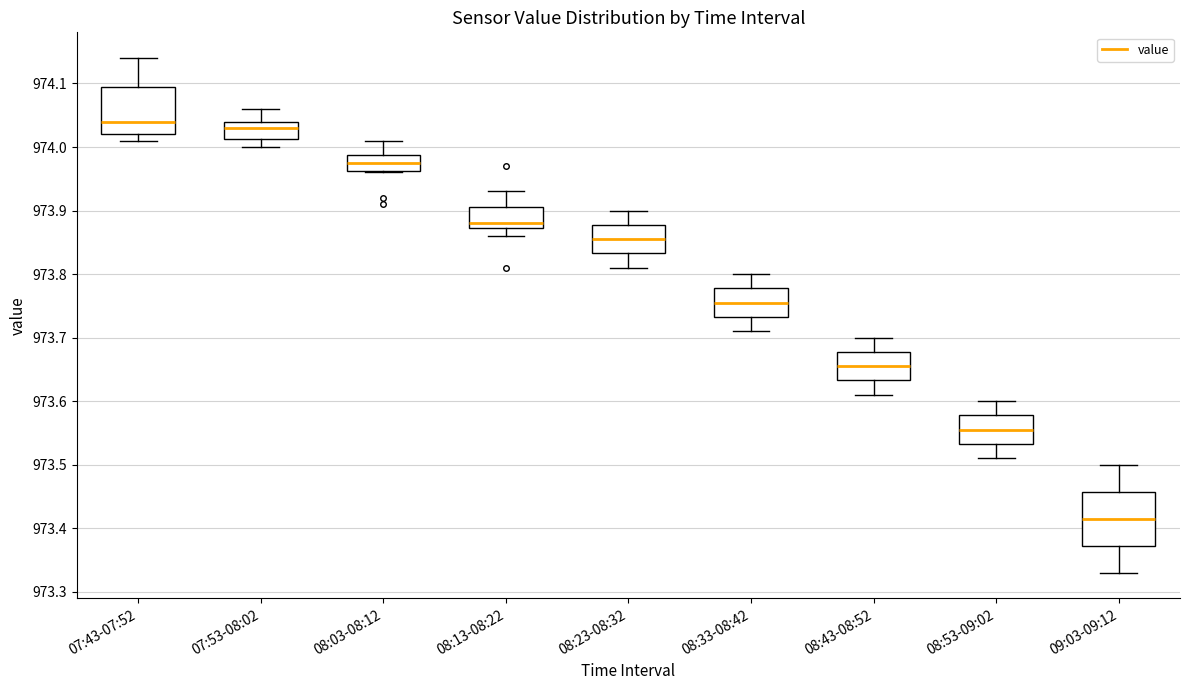

Reading left to right, read every box against the y-axis: the position of its median line, the range the box covers, and the ends of its whiskers. The values are not printed on the chart, so give them approximately, as read against the axis.

07:43-07:52: median 974.04, box 974.02 to 974.10, whiskers 974.01 to 974.14
07:53-08:02: median 974.03, box 974.01 to 974.04, whiskers 974.00 to 974.06
08:03-08:12: median 973.98, box 973.96 to 973.99, whiskers 973.96 to 974.01
08:13-08:22: median 973.88, box 973.87 to 973.91, whiskers 973.86 to 973.93
08:23-08:32: median 973.86, box 973.83 to 973.88, whiskers 973.81 to 973.90
08:33-08:42: median 973.76, box 973.73 to 973.78, whiskers 973.71 to 973.80
08:43-08:52: median 973.66, box 973.63 to 973.68, whiskers 973.61 to 973.70
08:53-09:02: median 973.56, box 973.53 to 973.58, whiskers 973.51 to 973.60
09:03-09:12: median 973.42, box 973.37 to 973.46, whiskers 973.33 to 973.50